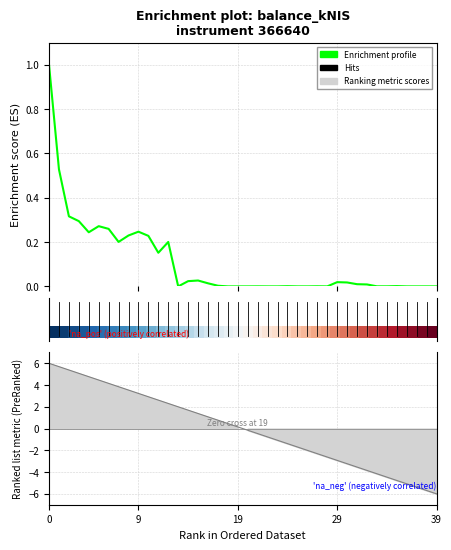

What is the total value across all series at 19?

0.4